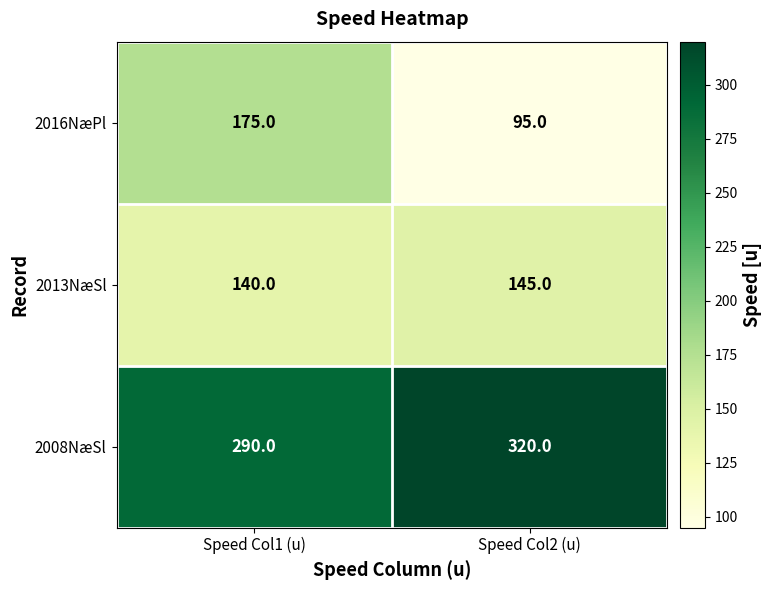

The 2013NæSl series shows 209 at Speed Col2 (u). True or false?

False